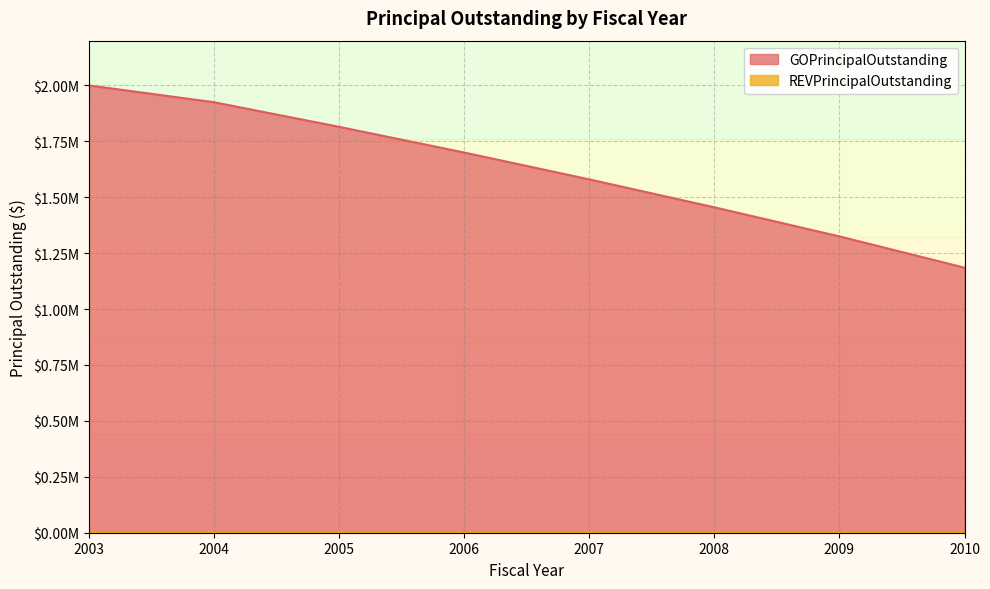

Which label corresponds to the largest value in the chart?

2003